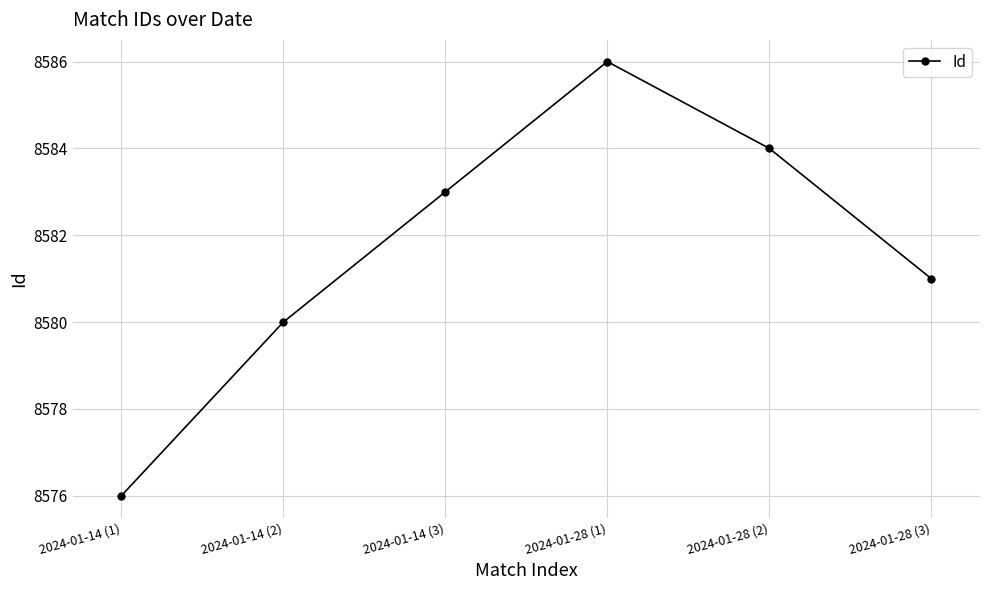

What is the smallest value displayed?

8576